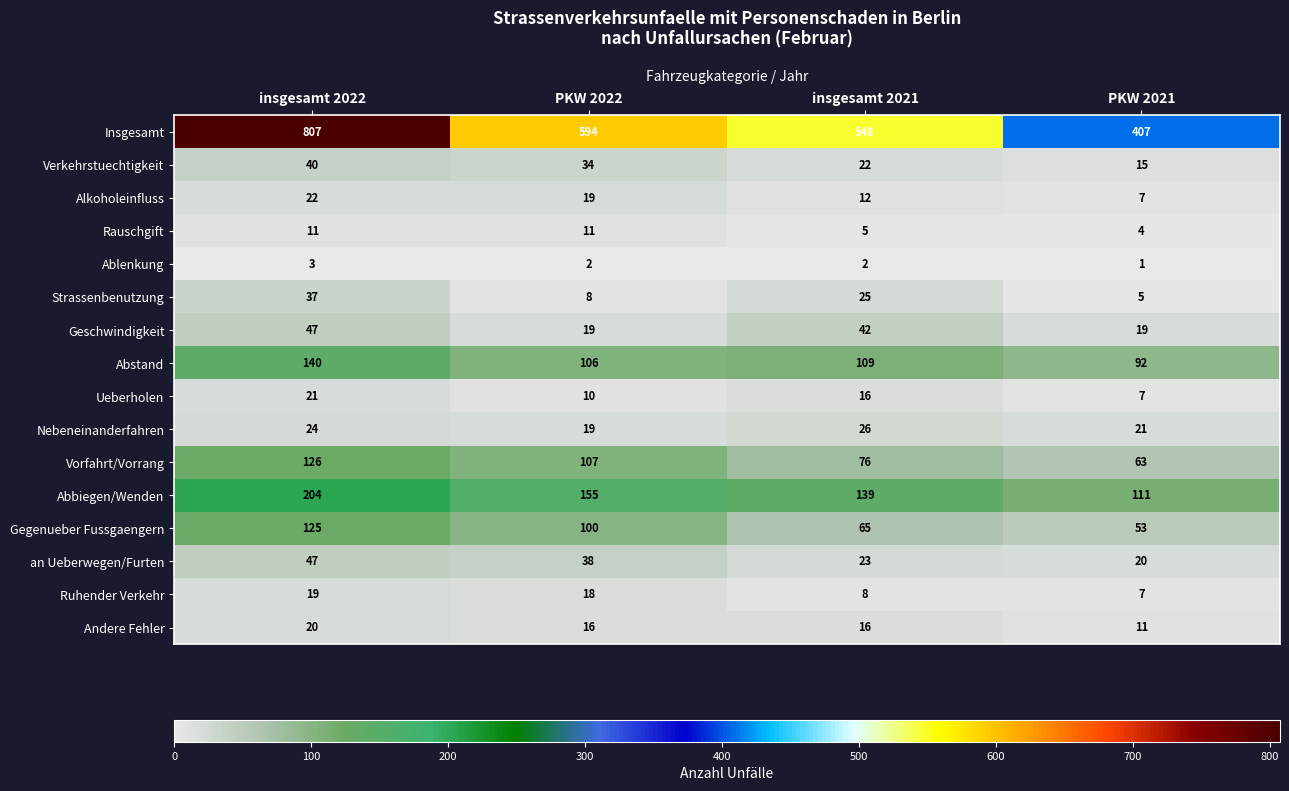

What is the difference between the highest and lowest values at insgesamt 2022?

804